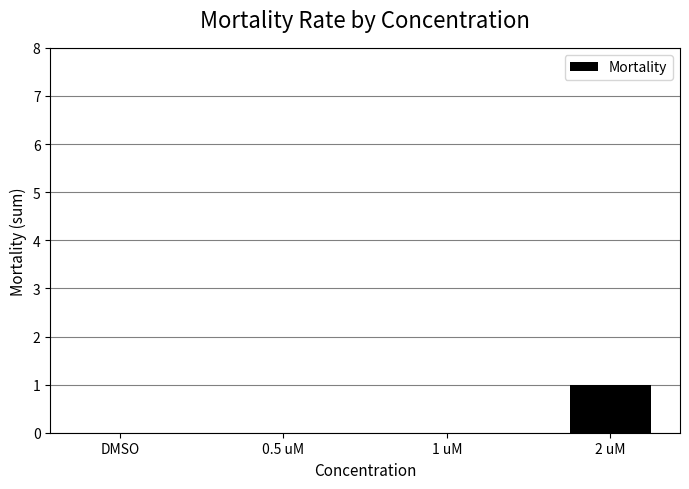

Is it true that the value at 2 uM is 1?

True